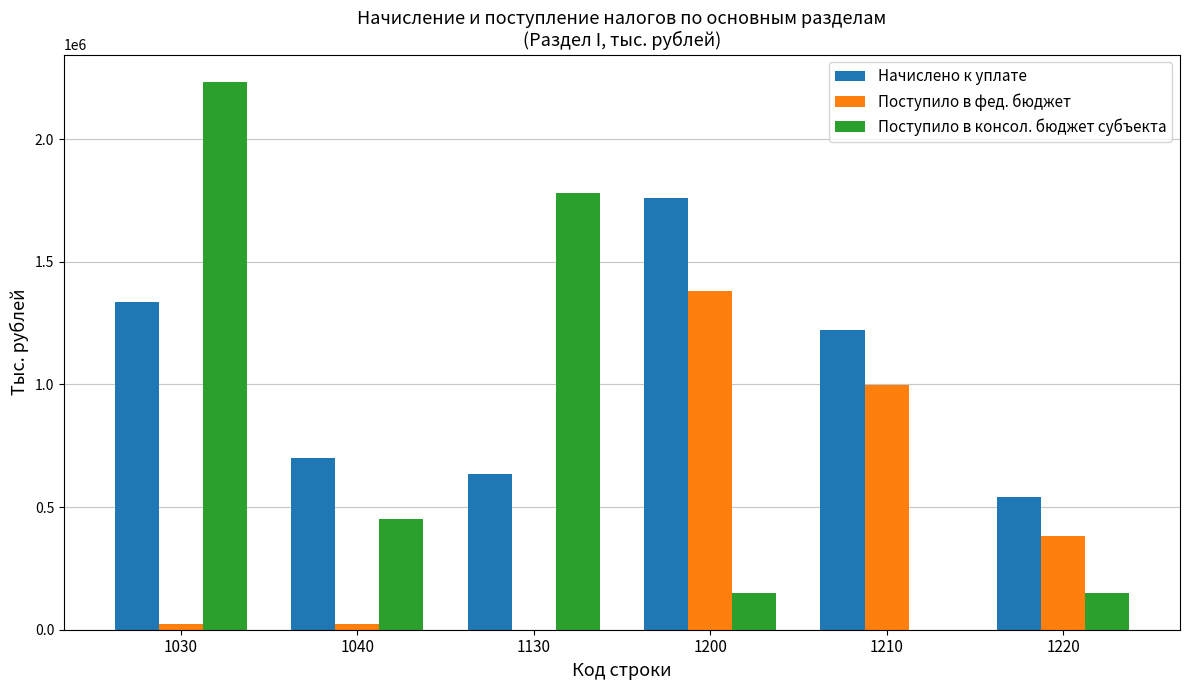

Is the value of Поступило в фед. бюджет at 1220 greater than the value of Поступило в консол. бюджет субъекта at 1220?

Yes